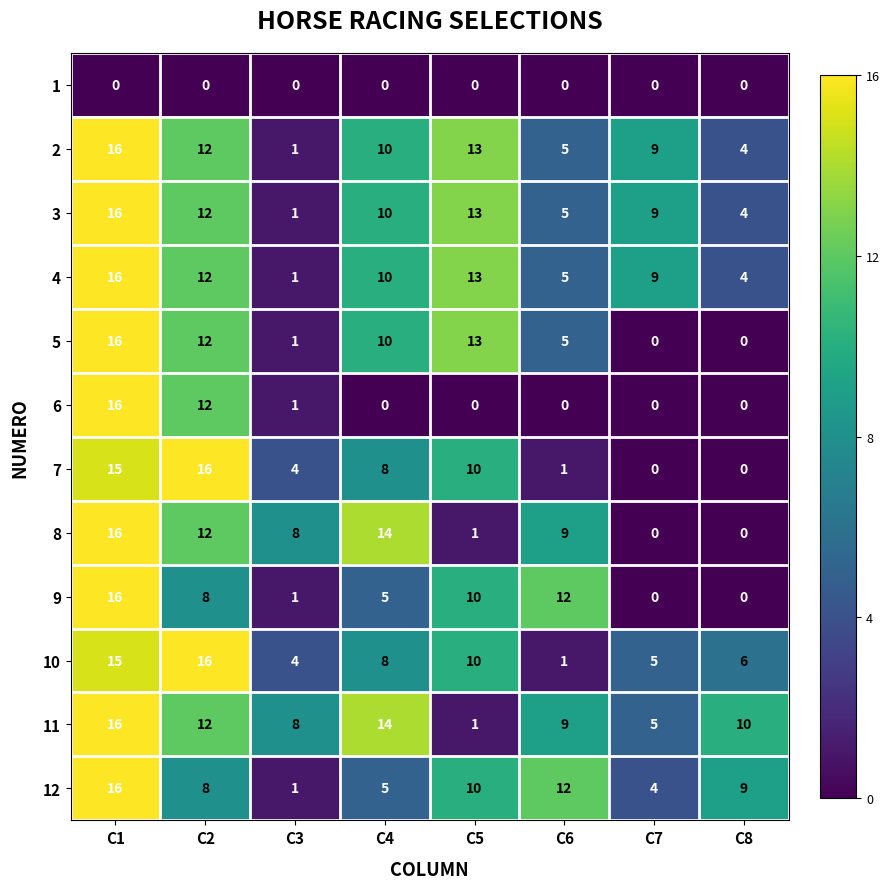

Which series has the largest total across all categories?

11